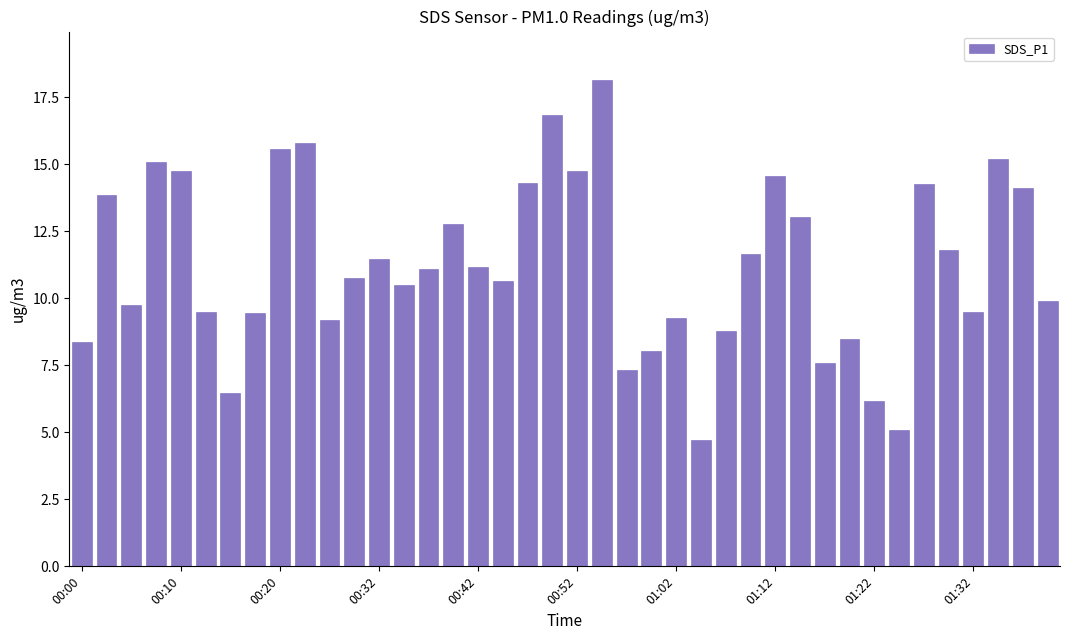

What is the average value?

11.2